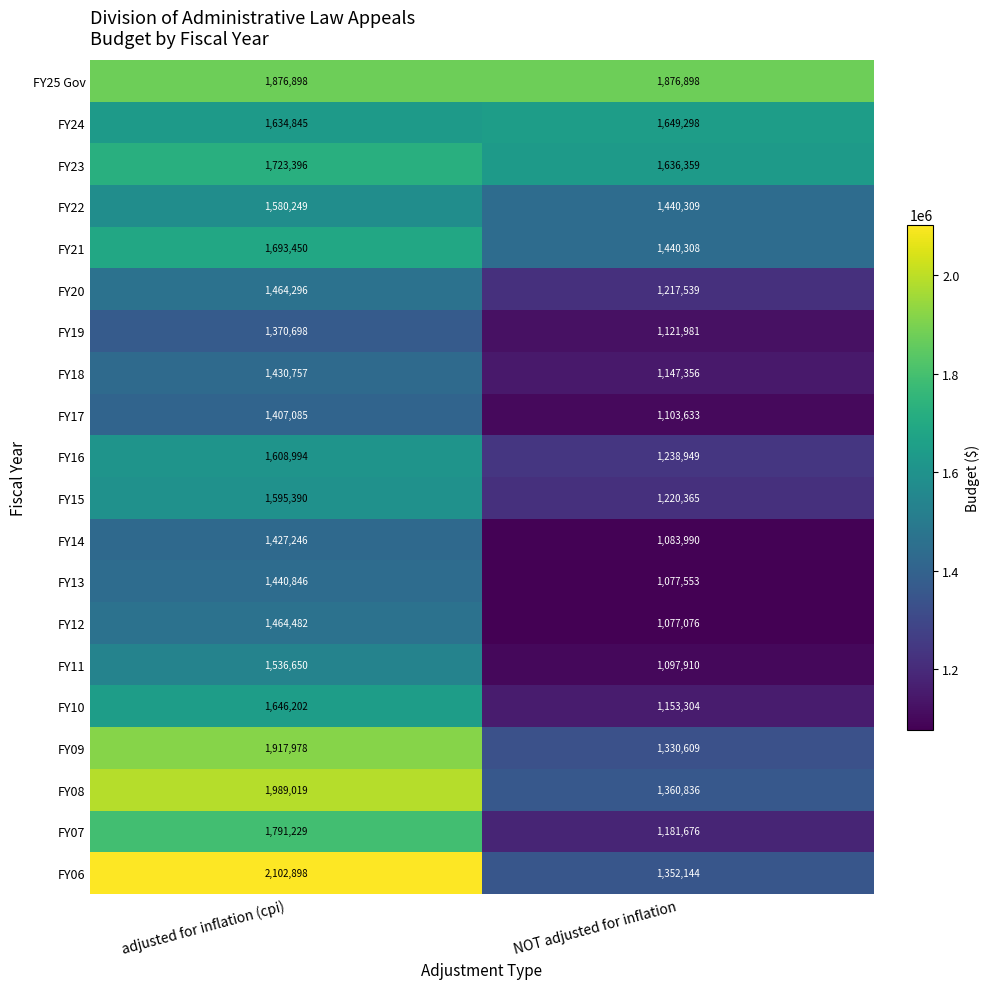

Which series has the largest total across all categories?

FY25 Gov